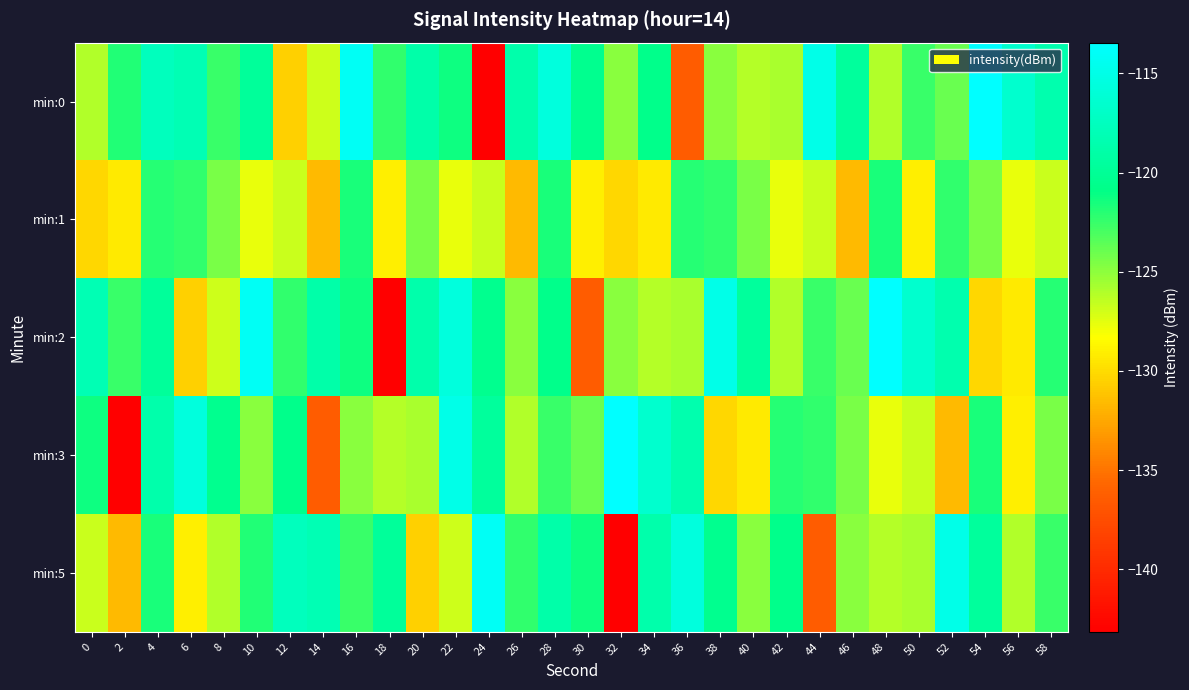

What is the minimum value shown in the chart?

-143.2